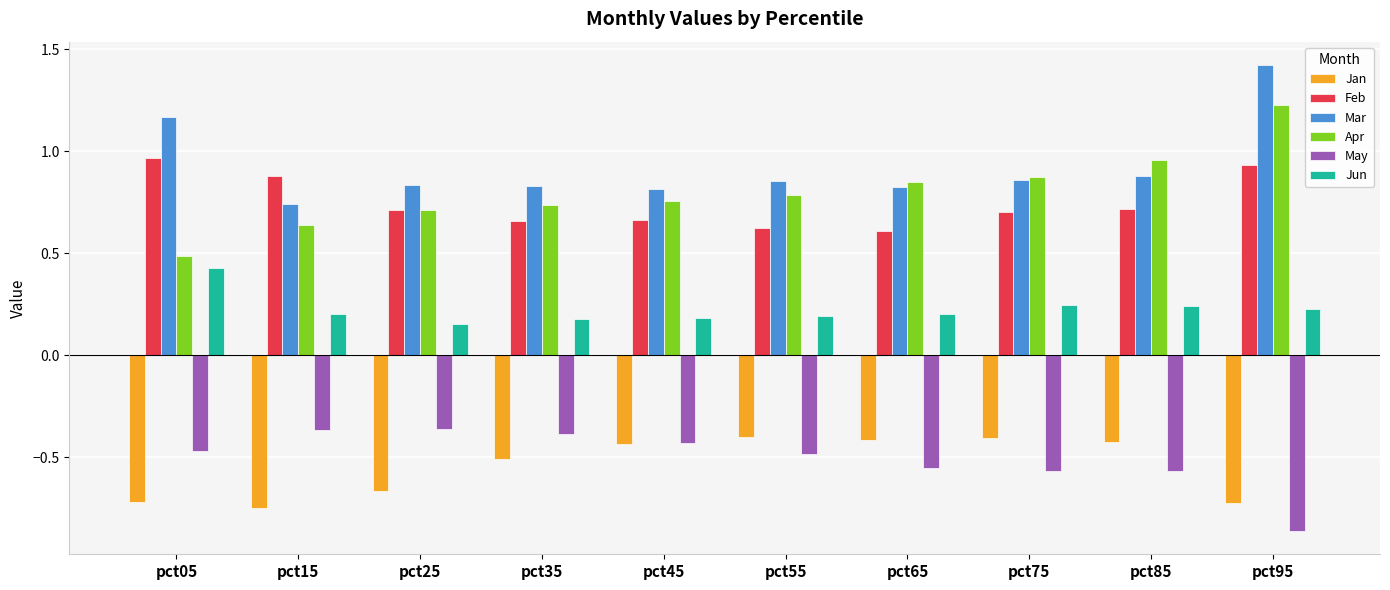

What is the total value across all series at pct15?

1.3